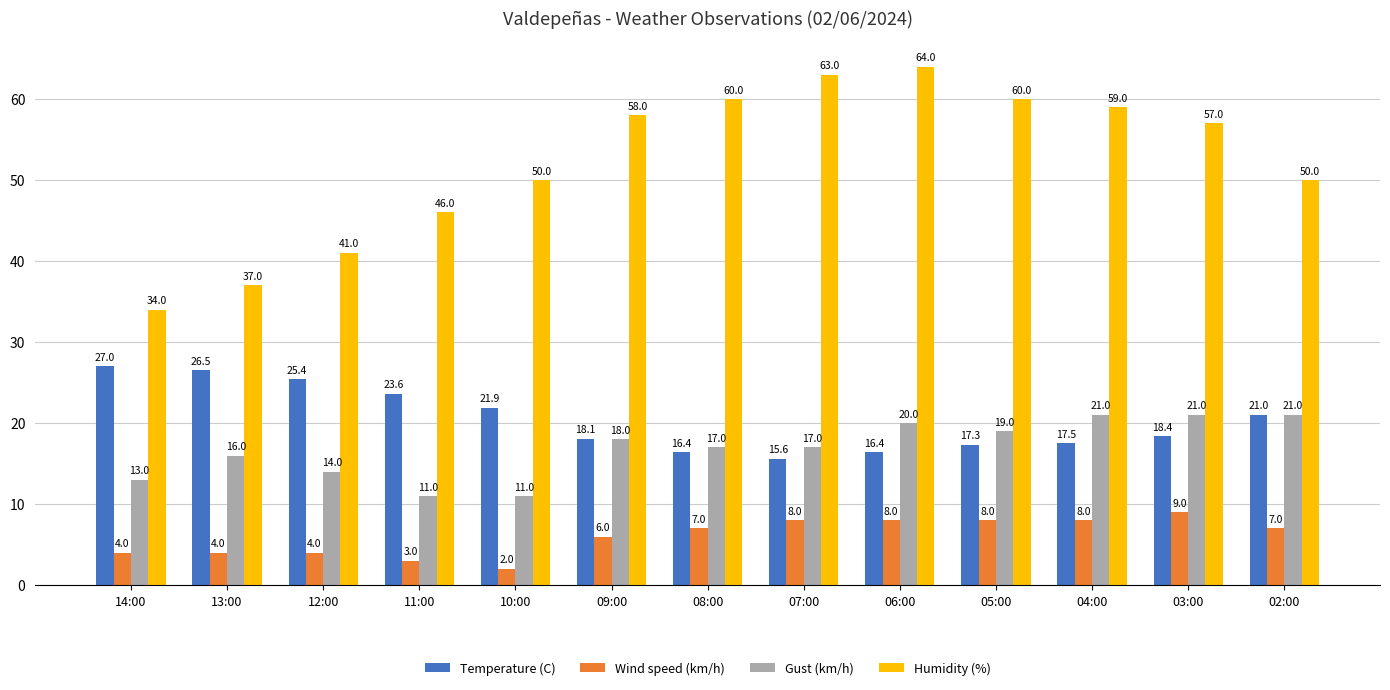

Reading left to right, list all the values displayed in this chart.

Temperature (C): 14:00=27.0	13:00=26.5	12:00=25.4	11:00=23.6	10:00=21.9	09:00=18.1	08:00=16.4	07:00=15.6	06:00=16.4	05:00=17.3	04:00=17.5	03:00=18.4	02:00=21.0
Wind speed (km/h): 14:00=4.0	13:00=4.0	12:00=4.0	11:00=3.0	10:00=2.0	09:00=6.0	08:00=7.0	07:00=8.0	06:00=8.0	05:00=8.0	04:00=8.0	03:00=9.0	02:00=7.0
Gust (km/h): 14:00=13.0	13:00=16.0	12:00=14.0	11:00=11.0	10:00=11.0	09:00=18.0	08:00=17.0	07:00=17.0	06:00=20.0	05:00=19.0	04:00=21.0	03:00=21.0	02:00=21.0
Humidity (%): 14:00=34.0	13:00=37.0	12:00=41.0	11:00=46.0	10:00=50.0	09:00=58.0	08:00=60.0	07:00=63.0	06:00=64.0	05:00=60.0	04:00=59.0	03:00=57.0	02:00=50.0